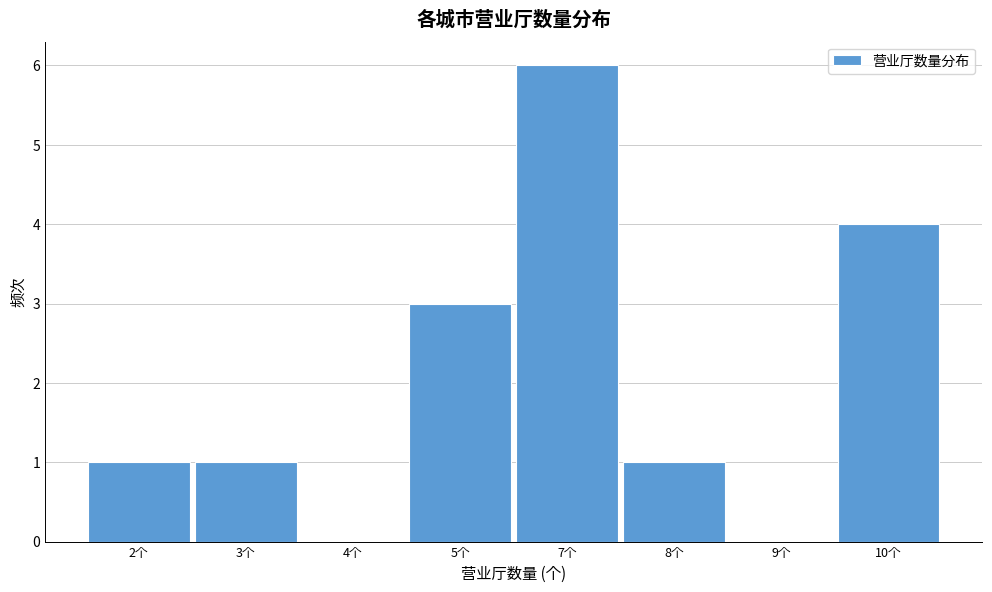

Reading left to right, extract all data points from this chart.

2个=1	3个=1	4个=0	5个=3	7个=6	8个=1	9个=0	10个=4